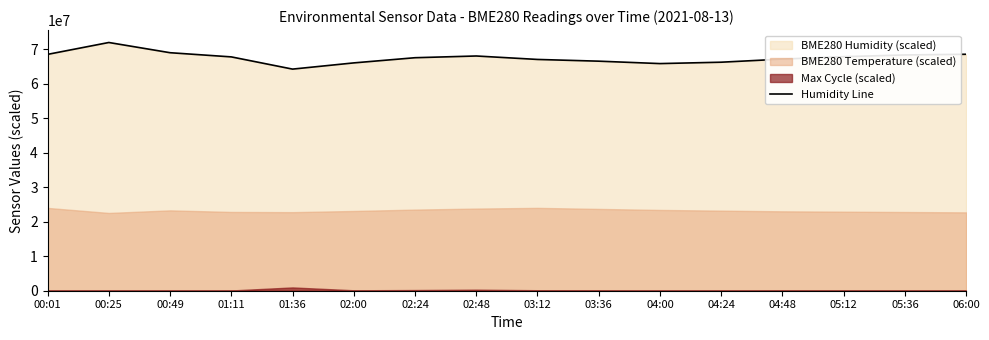

Which has a higher value, 02:24 or 03:12?

02:24